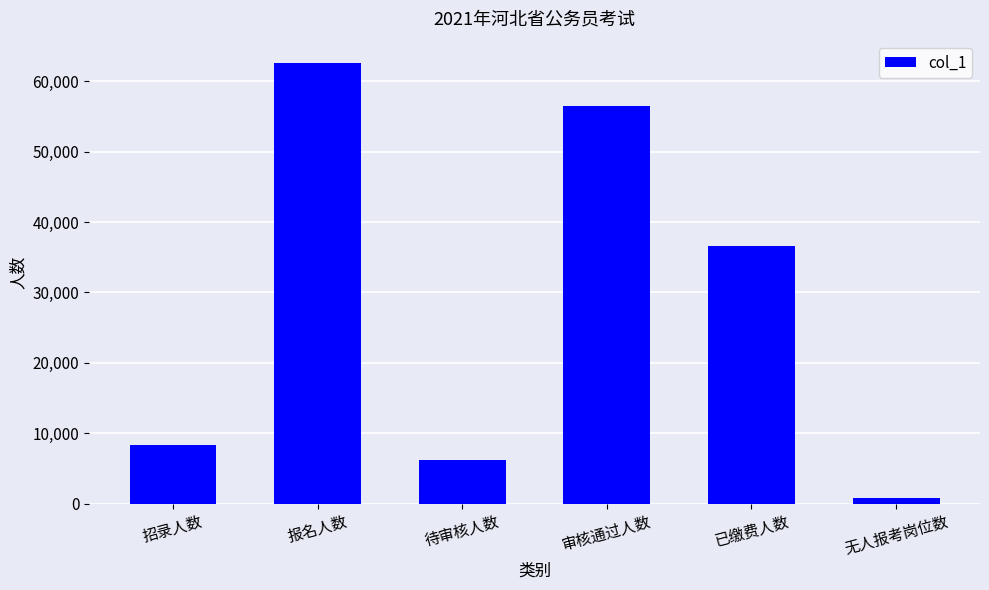

The value at 审核通过人数 is 29261. True or false?

False